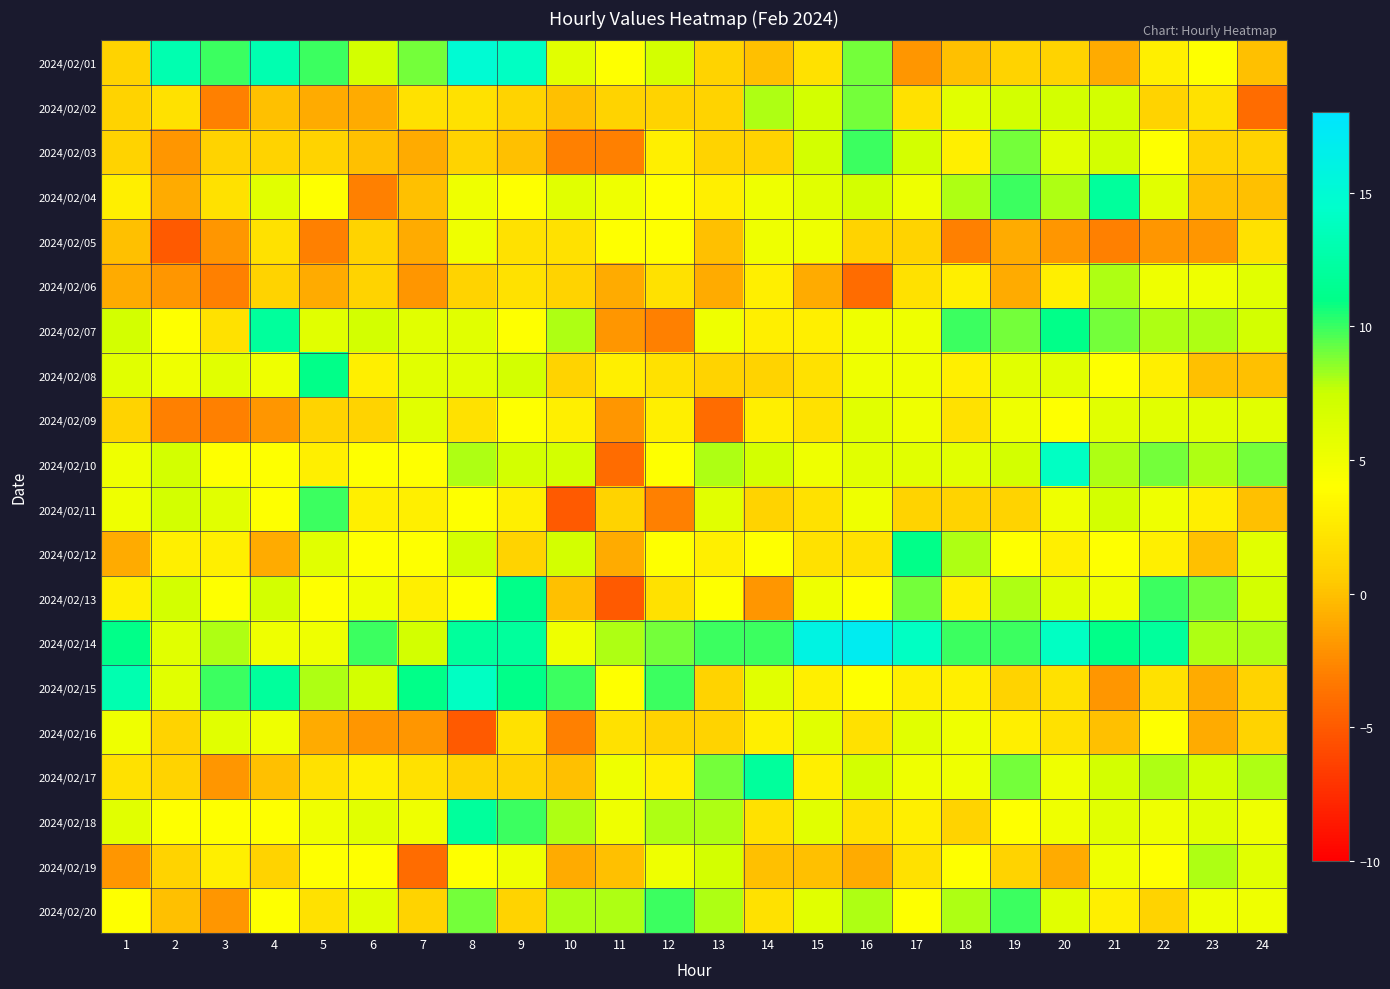

At which category is the sum across all series the highest?

8